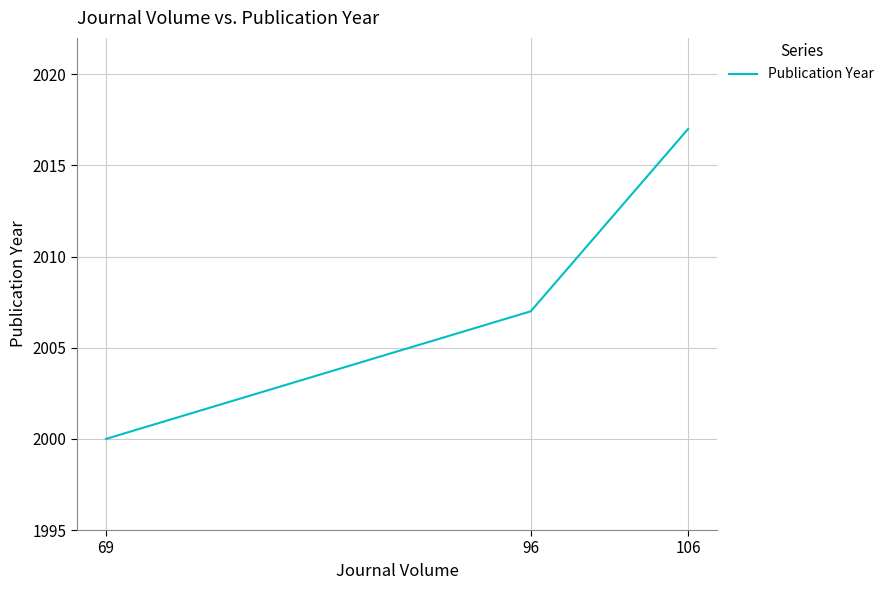

What is the change in value from 106 to 69?

-17